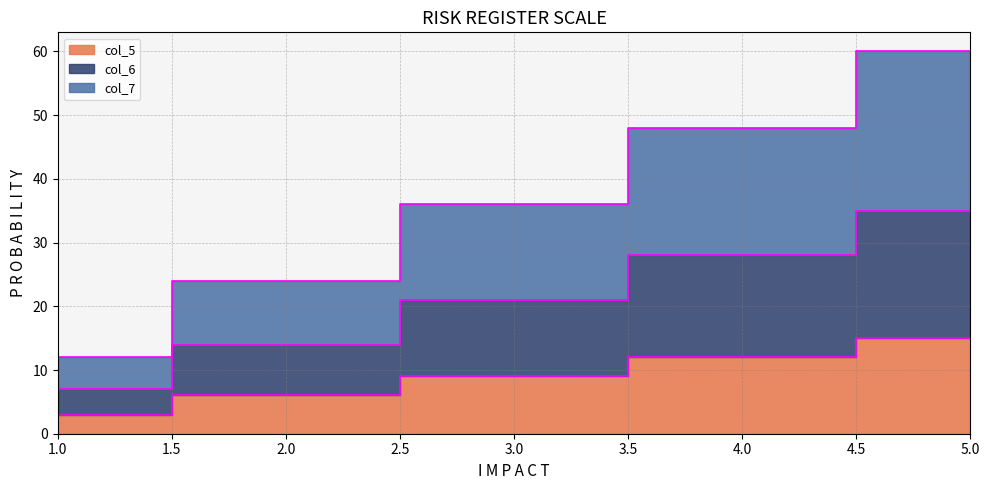

Count the number of categories in the chart.

5